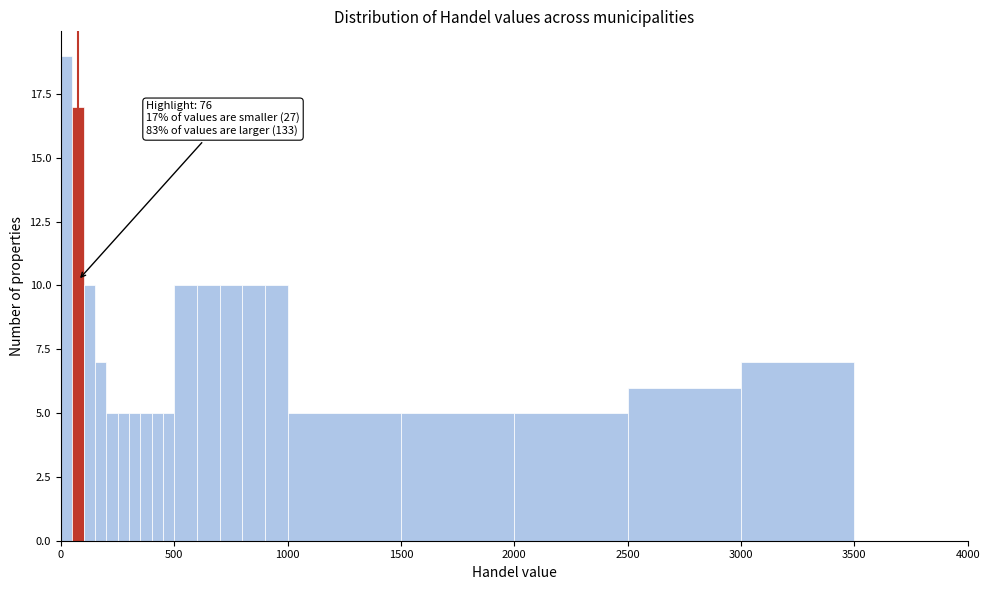

Read against the x-axis, roughly where is the centre of the tallest bar?

50